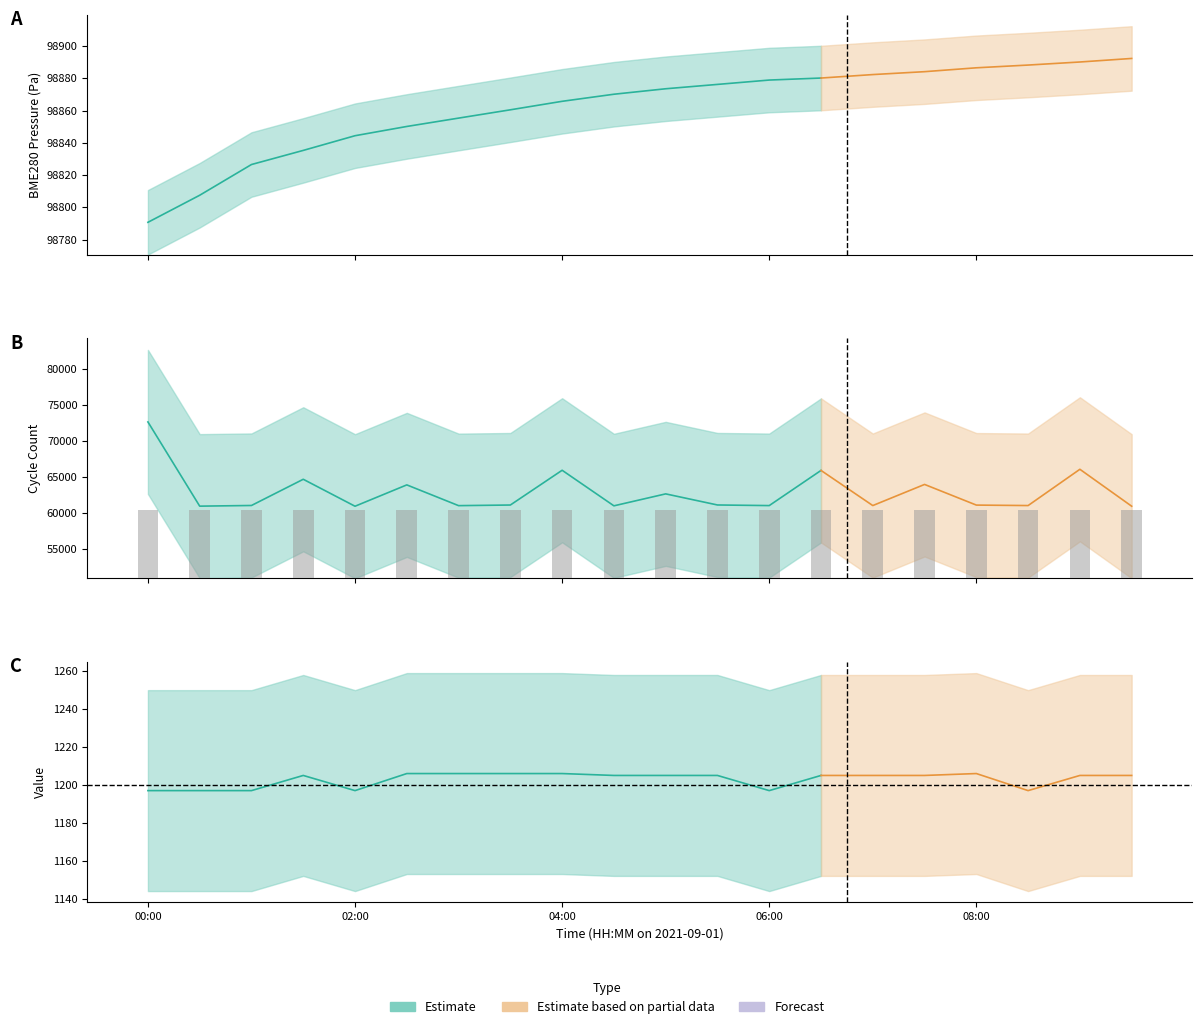

Does the chart contain any negative values?

No